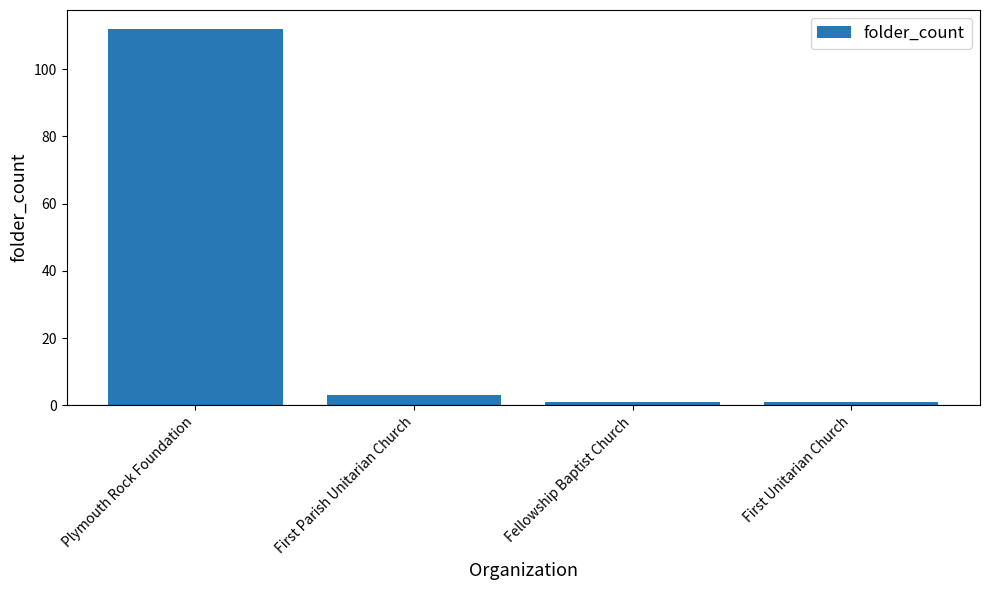

What position from the left is First Parish Unitarian Church?

2